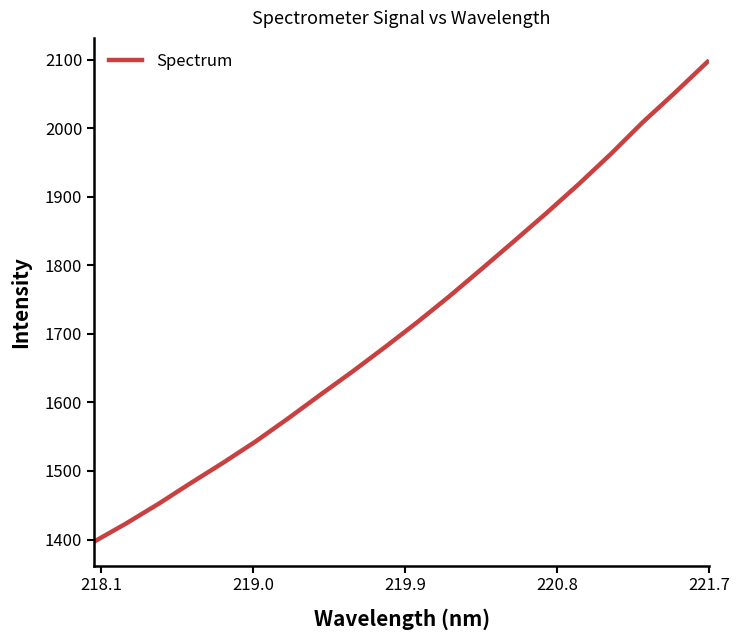

What is the greatest value displayed?

2096.5